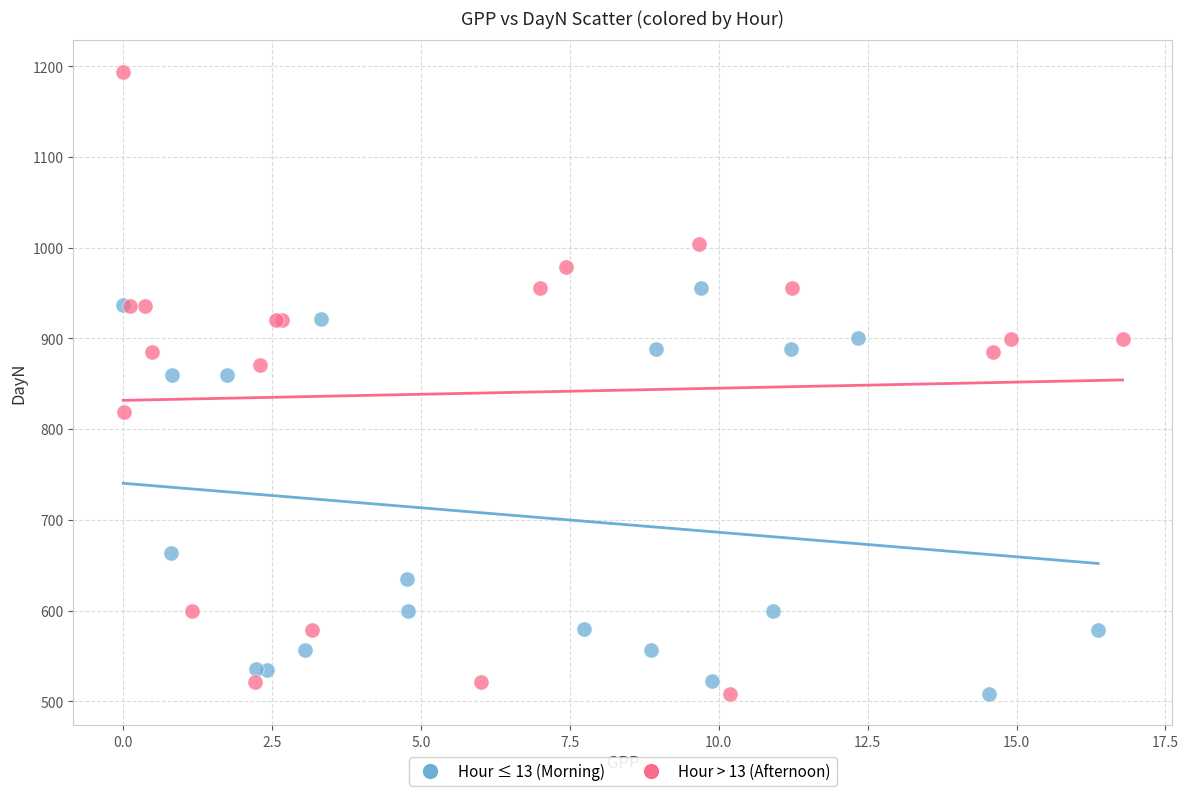

Which series has the largest Y range (max minus min)?

Hour > 13 (Afternoon)